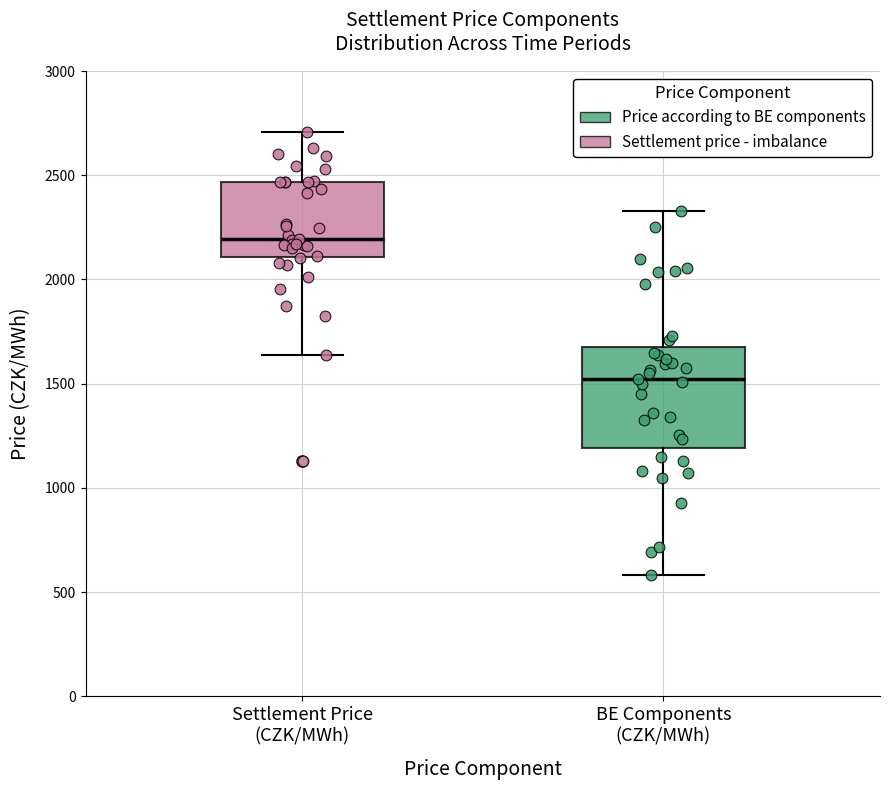

Reading left to right, transcribe this box plot: for each box, give where its median line is, the range the box spans, and where its two whiskers end, as read against the y-axis. The values are not printed on the chart, so give them approximately, as read against the axis.

Settlement Price (CZK/MWh): median 2200, box 2100 to 2450, whiskers 1650 to 2700
BE Components (CZK/MWh): median 1500, box 1200 to 1700, whiskers 600 to 2350